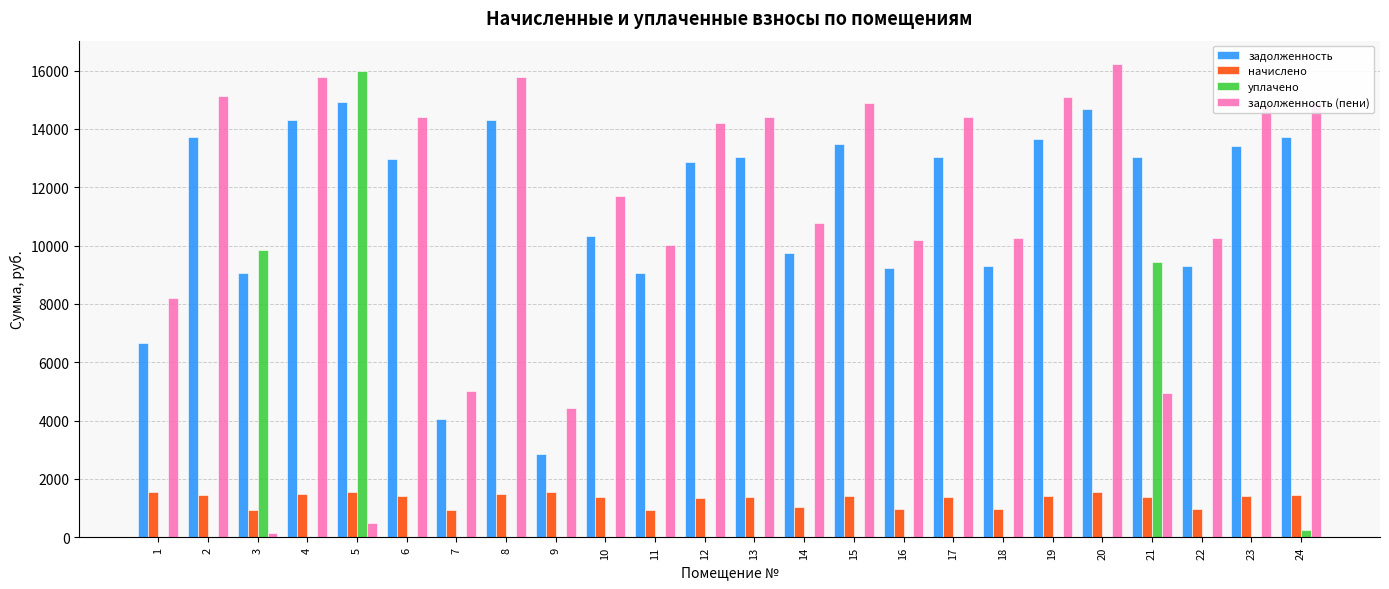

The задолженность (пени) series shows 158.2 at 3. True or false?

True